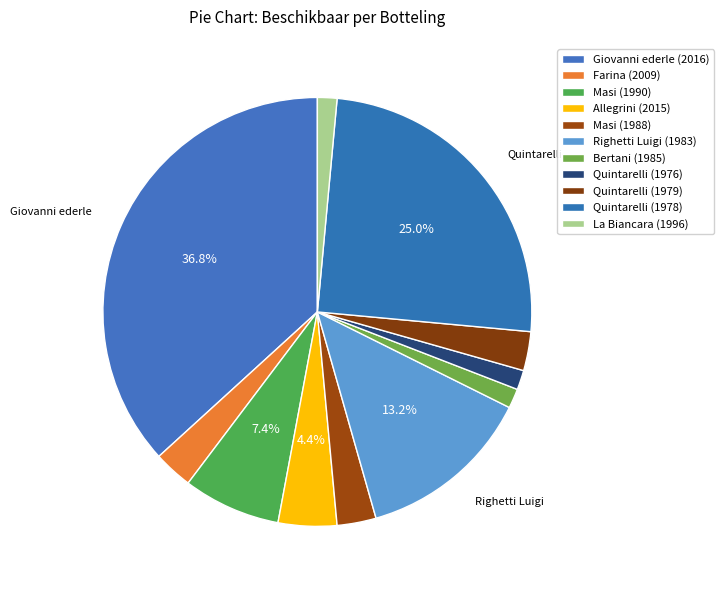

Is there a majority slice in this chart?

No